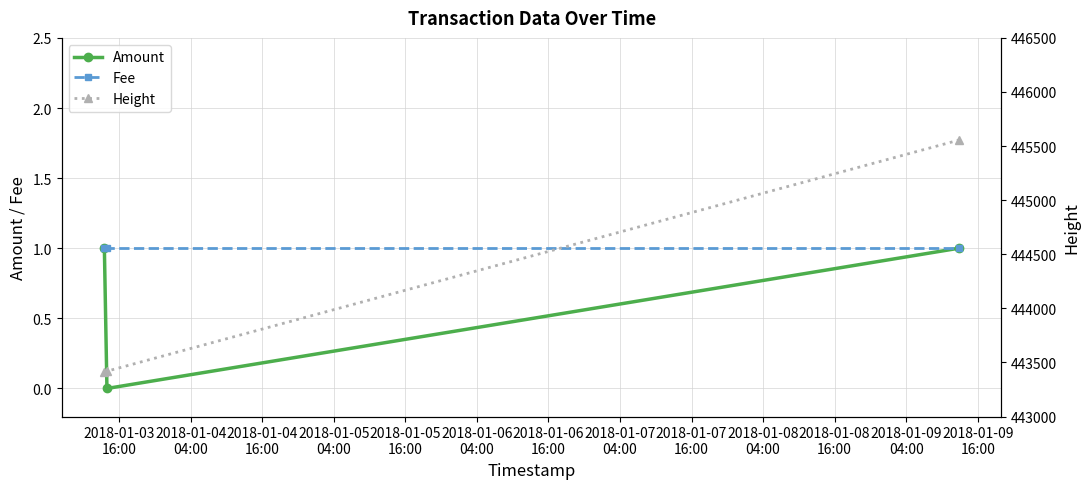

What is the average value of the Amount series?

1